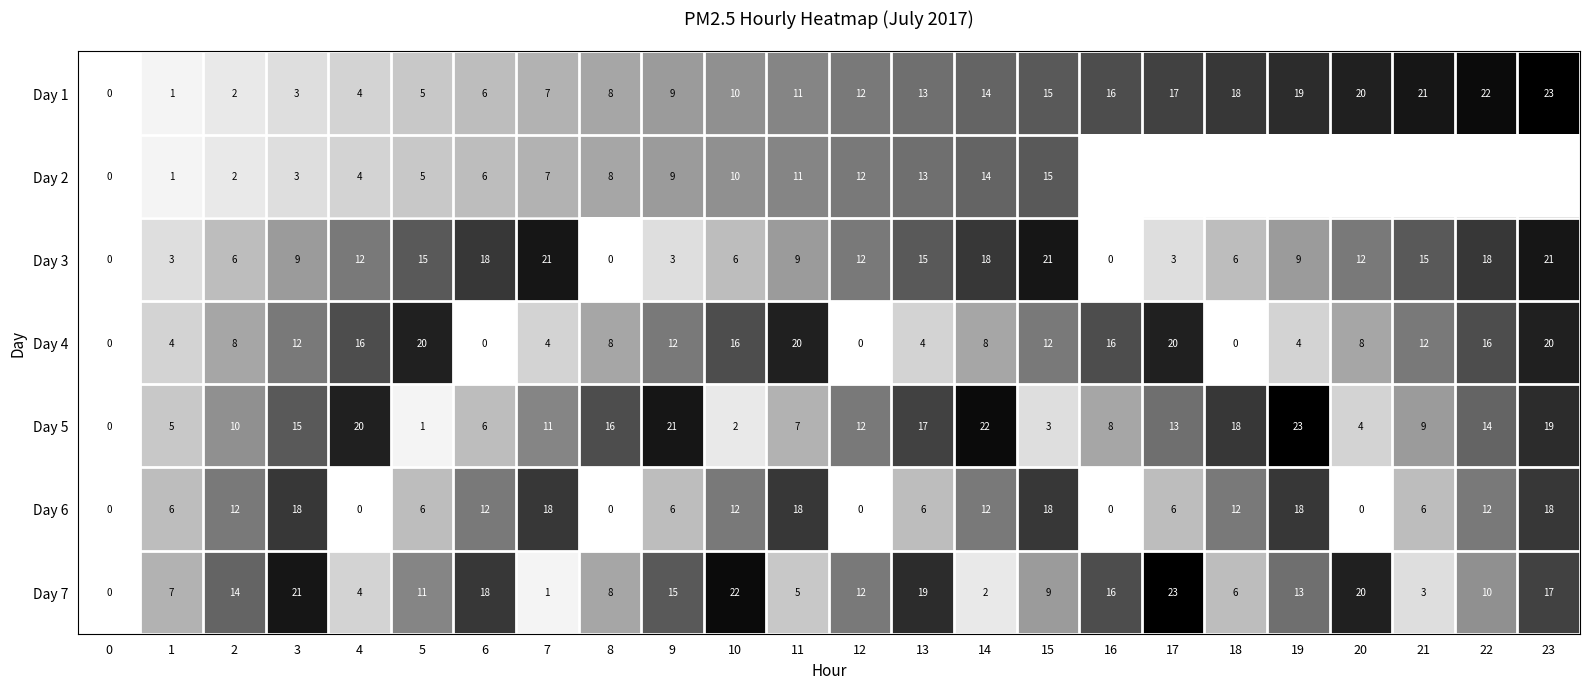

How many data points in Day 1 are less than 12?

12